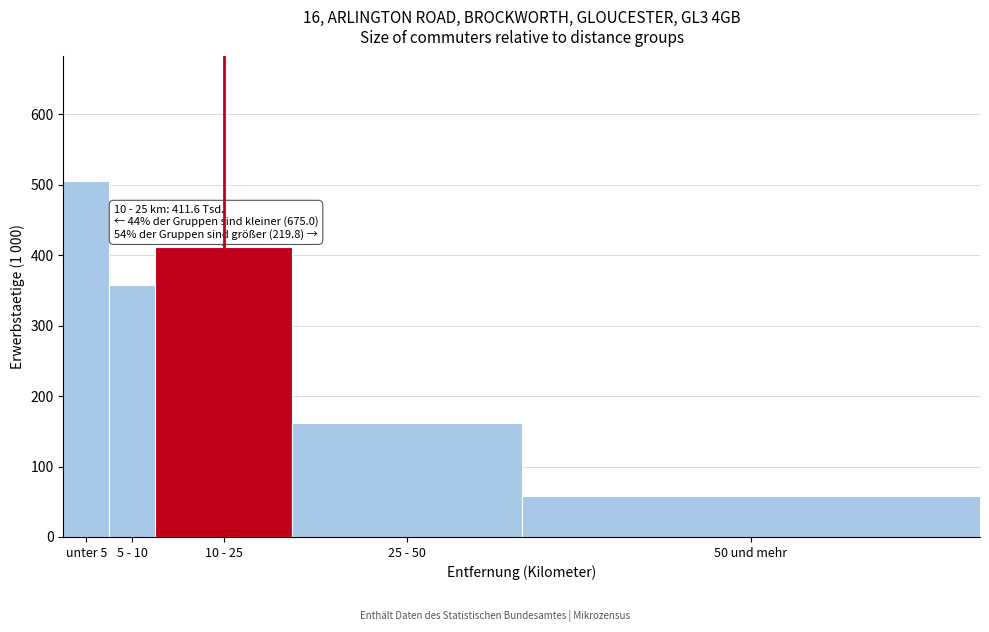

Reading right to left, what are all the values shown in this chart?

57.7	162.1	411.6	357.7	505.3